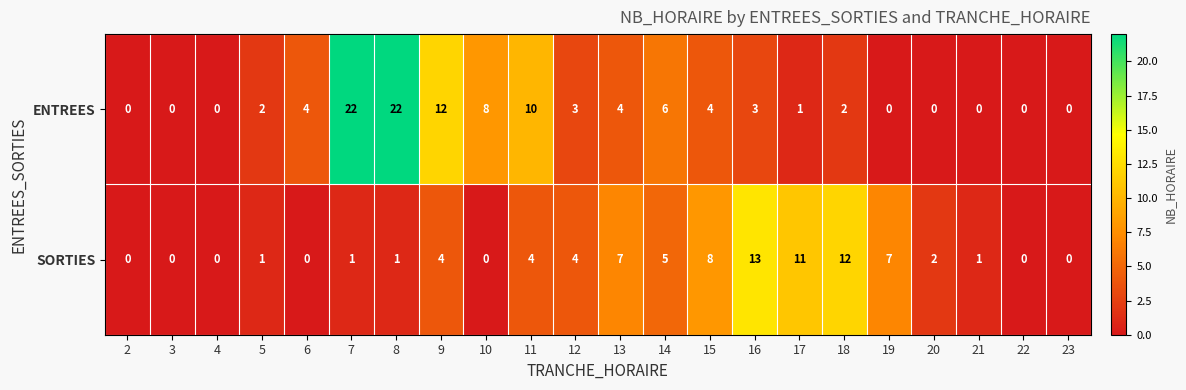

The value of SORTIES at 18 is 22. True or false?

False